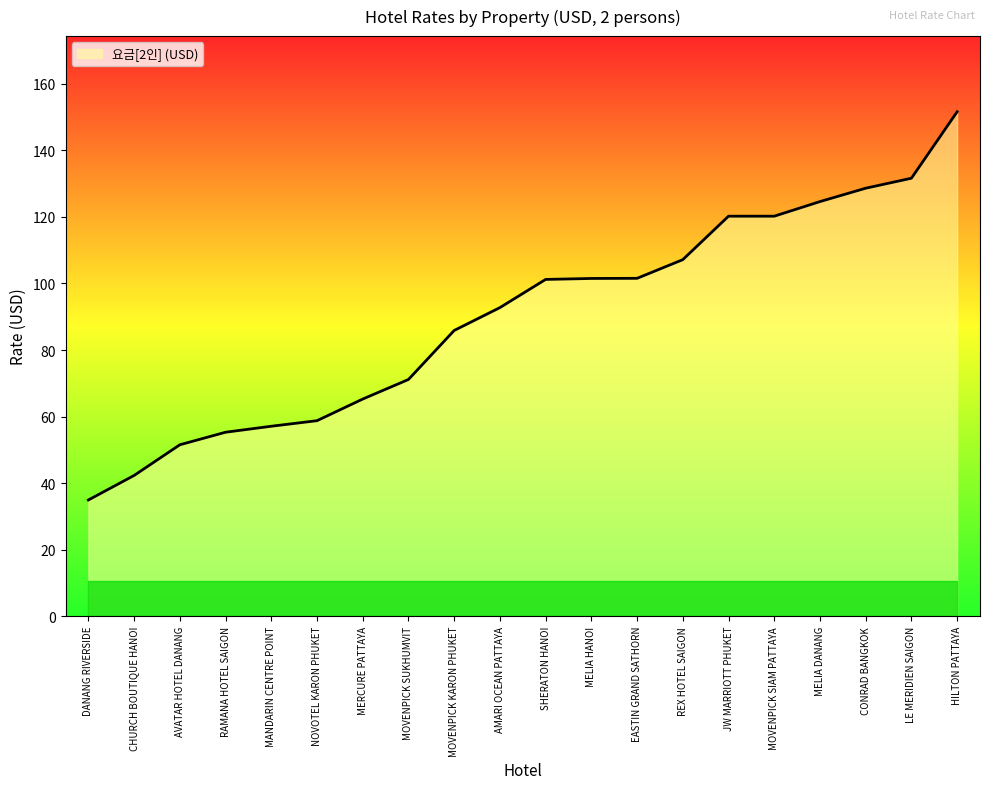

What is the sum of all values?

1803.2